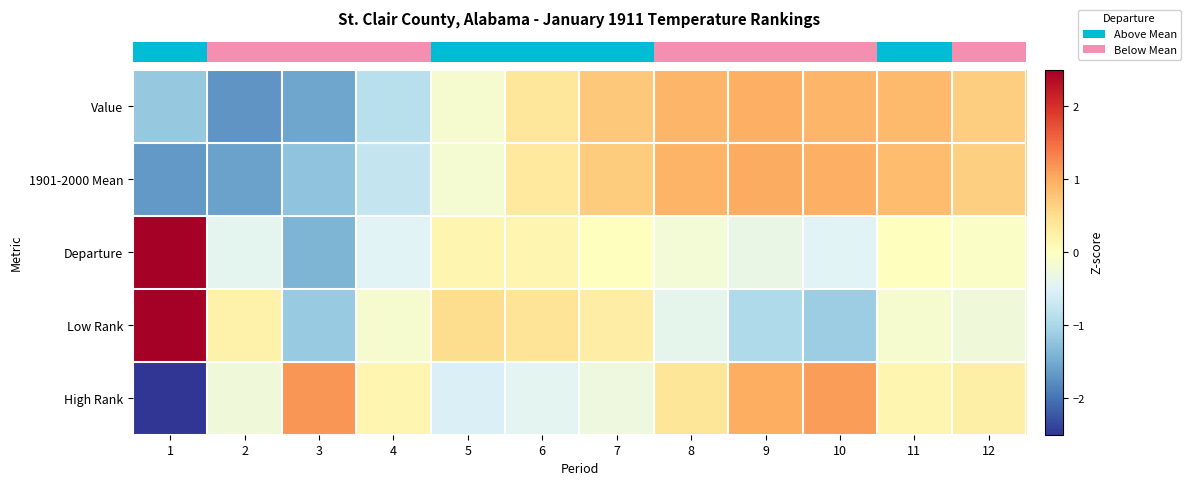

How many data points does each series have?

12